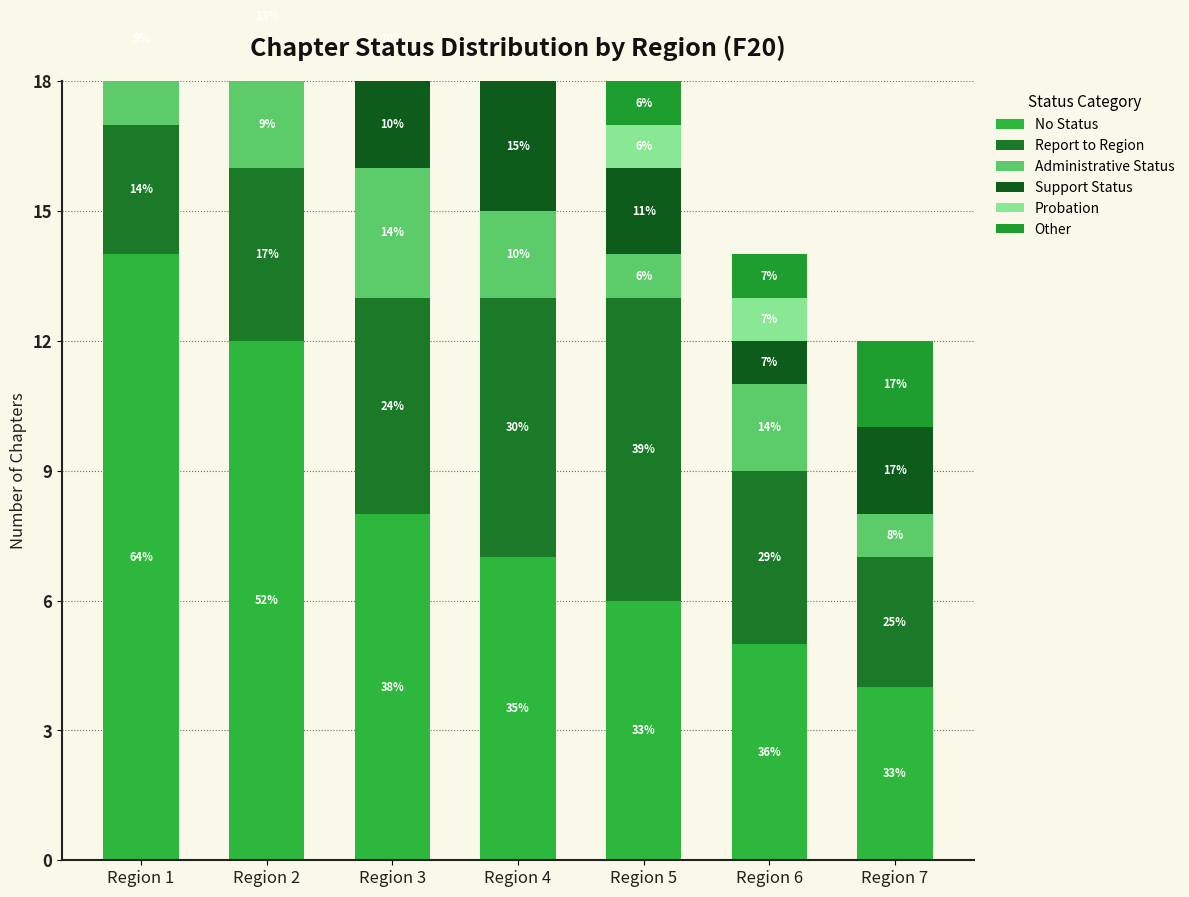

How many categories are shown in the chart?

7